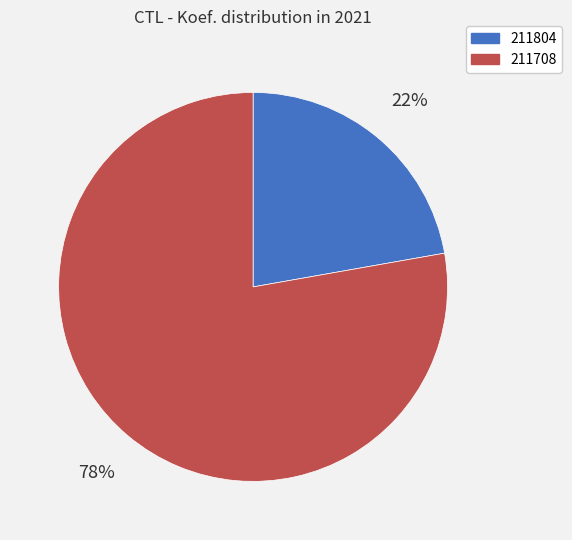

True or false: 211708 accounts for 87% of the total.

False